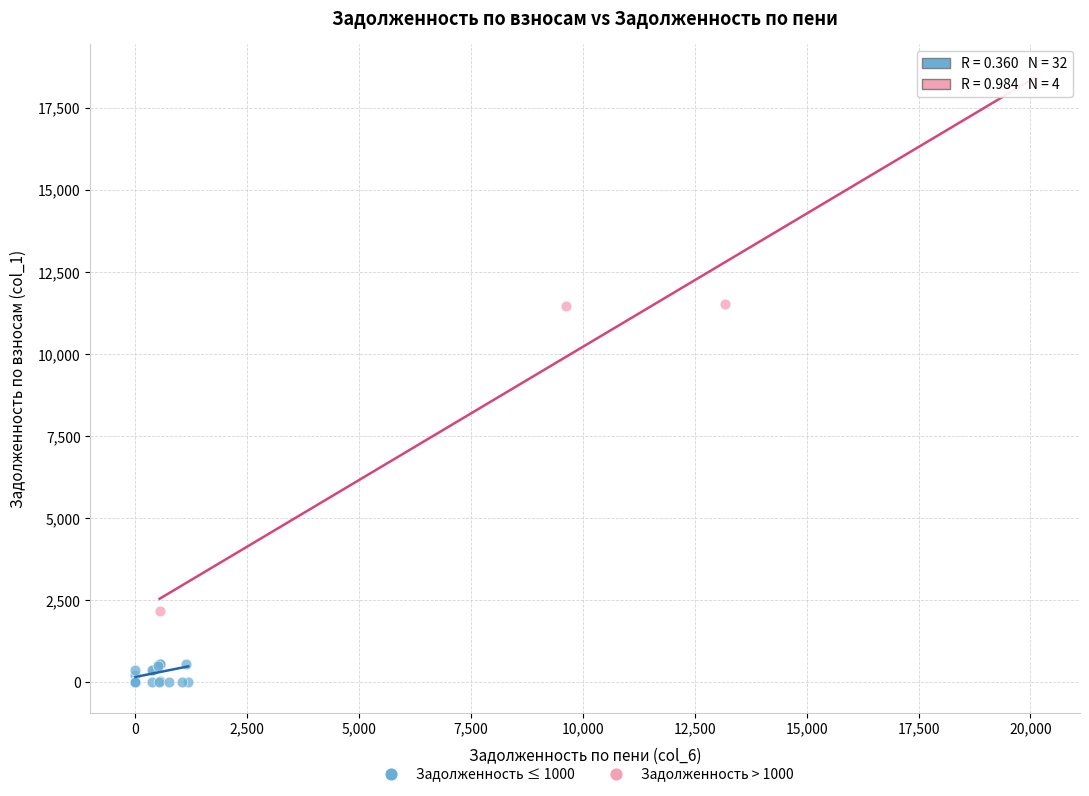

What are all the series names shown in the legend?

Задолженность ≤ 1000, Задолженность > 1000